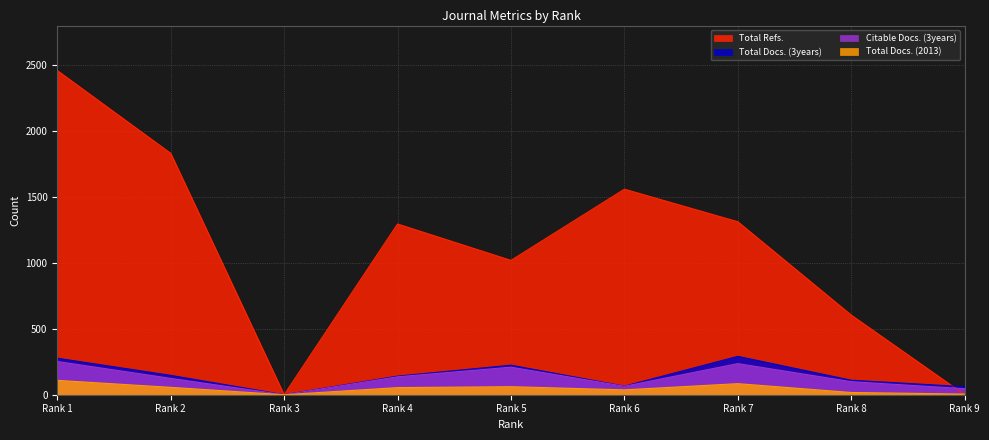

What is the difference between the second highest and second lowest values in the Total Docs. (3years) series?

216